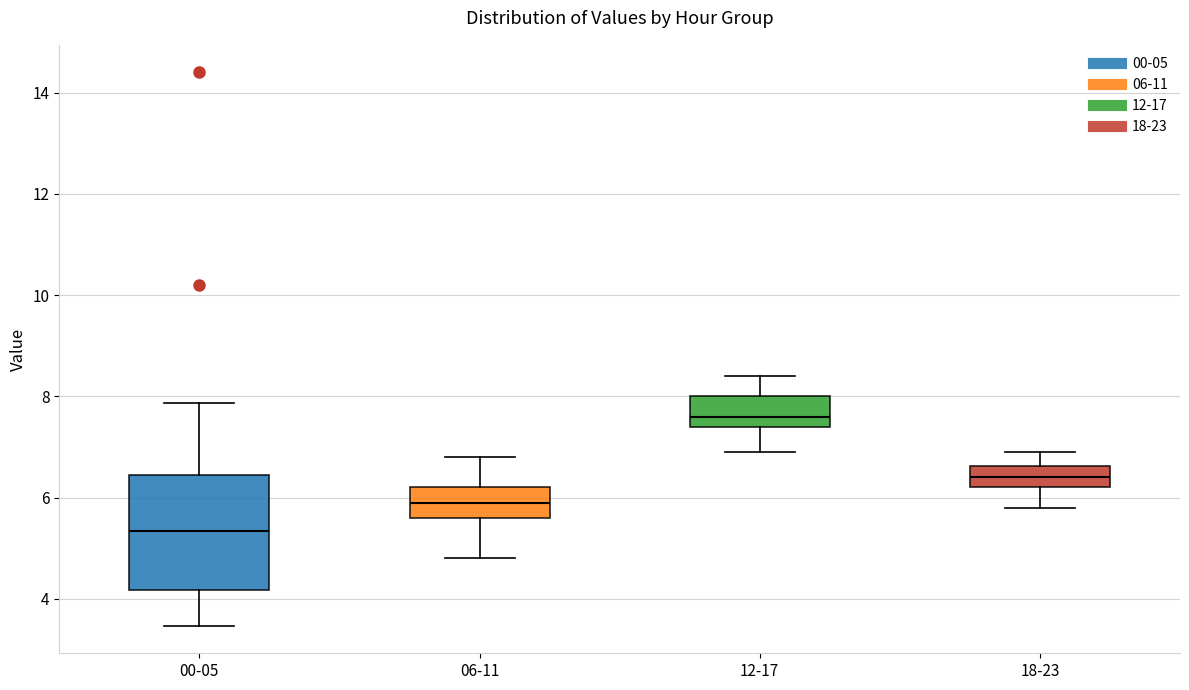

Which box has the lowest median line?

00-05